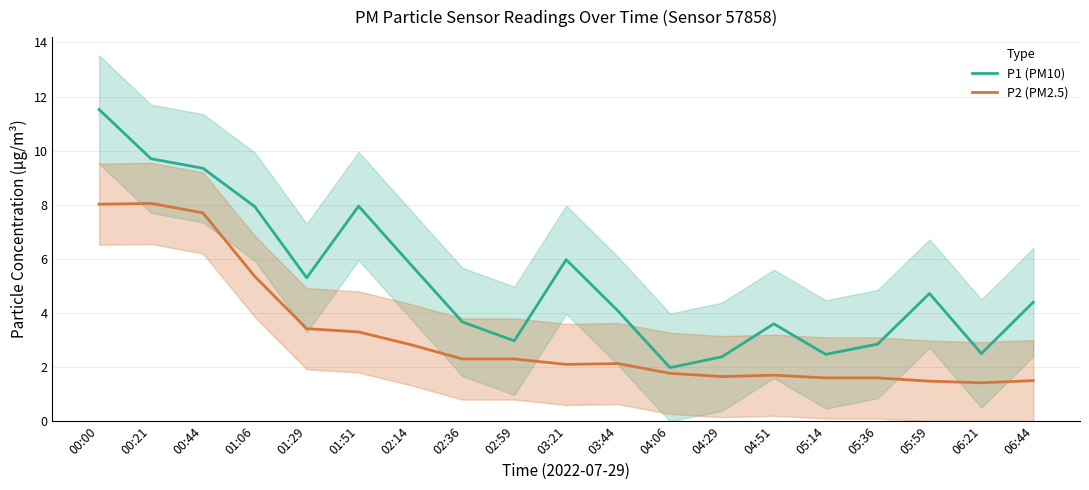

What is the maximum value for P1 (PM10)?

11.5